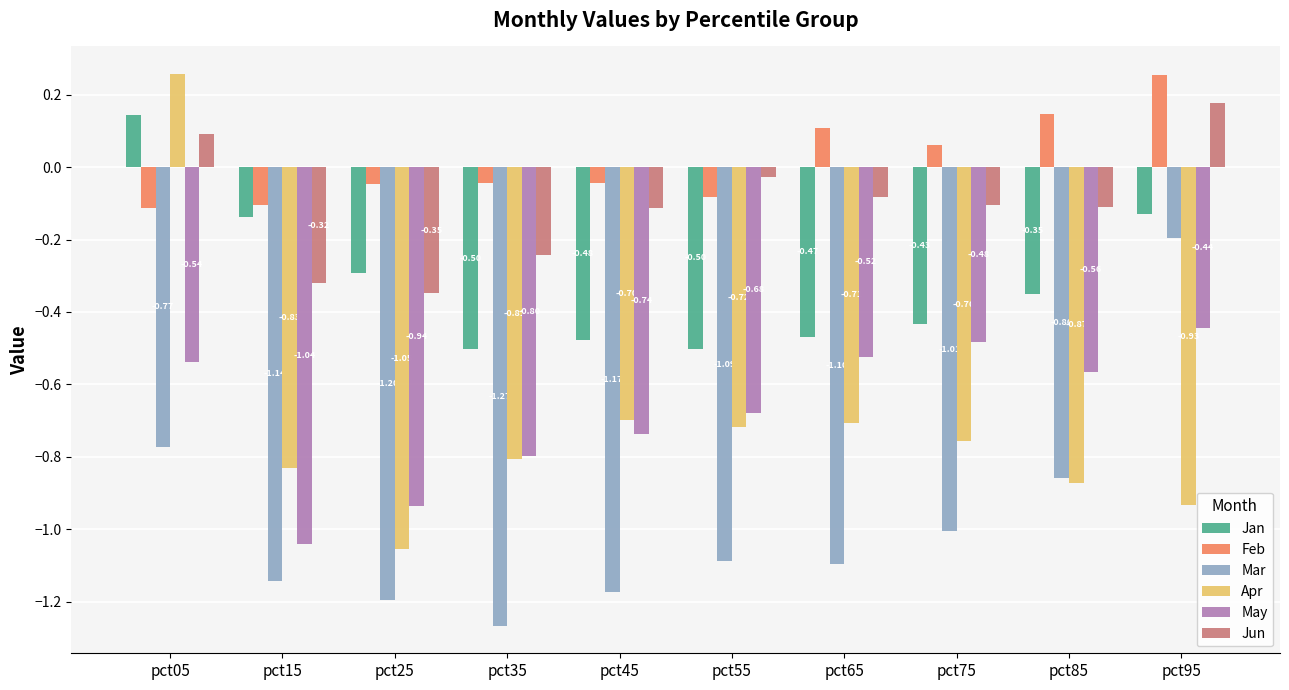

At pct55, list the series in order from largest to smallest.

Jun, Feb, Jan, May, Apr, Mar